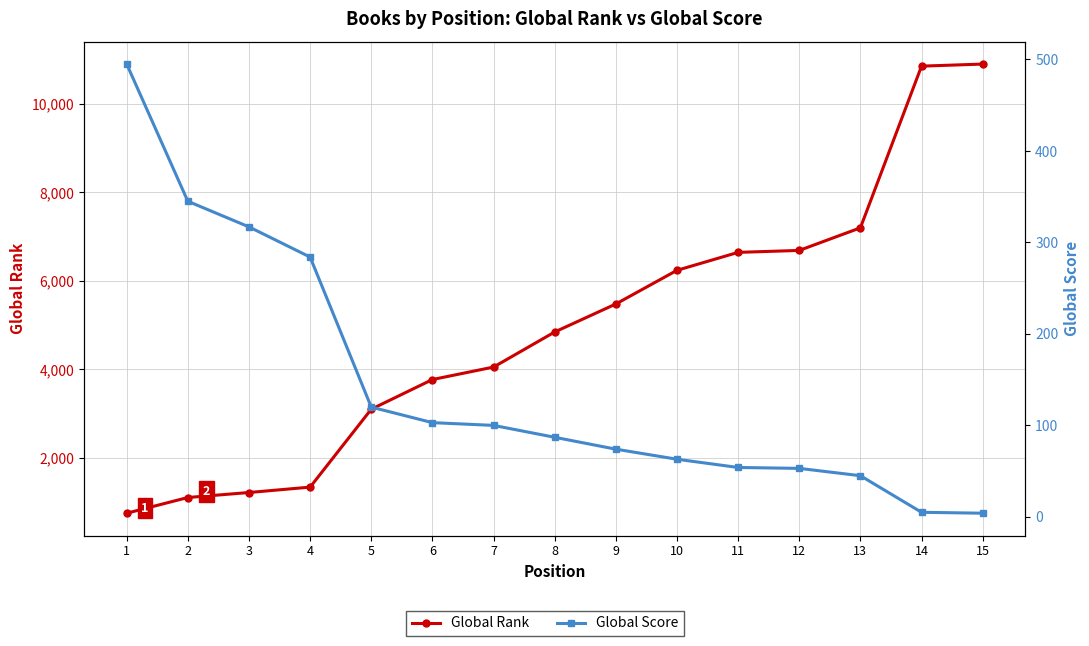

How many distinct data groups are displayed?

2